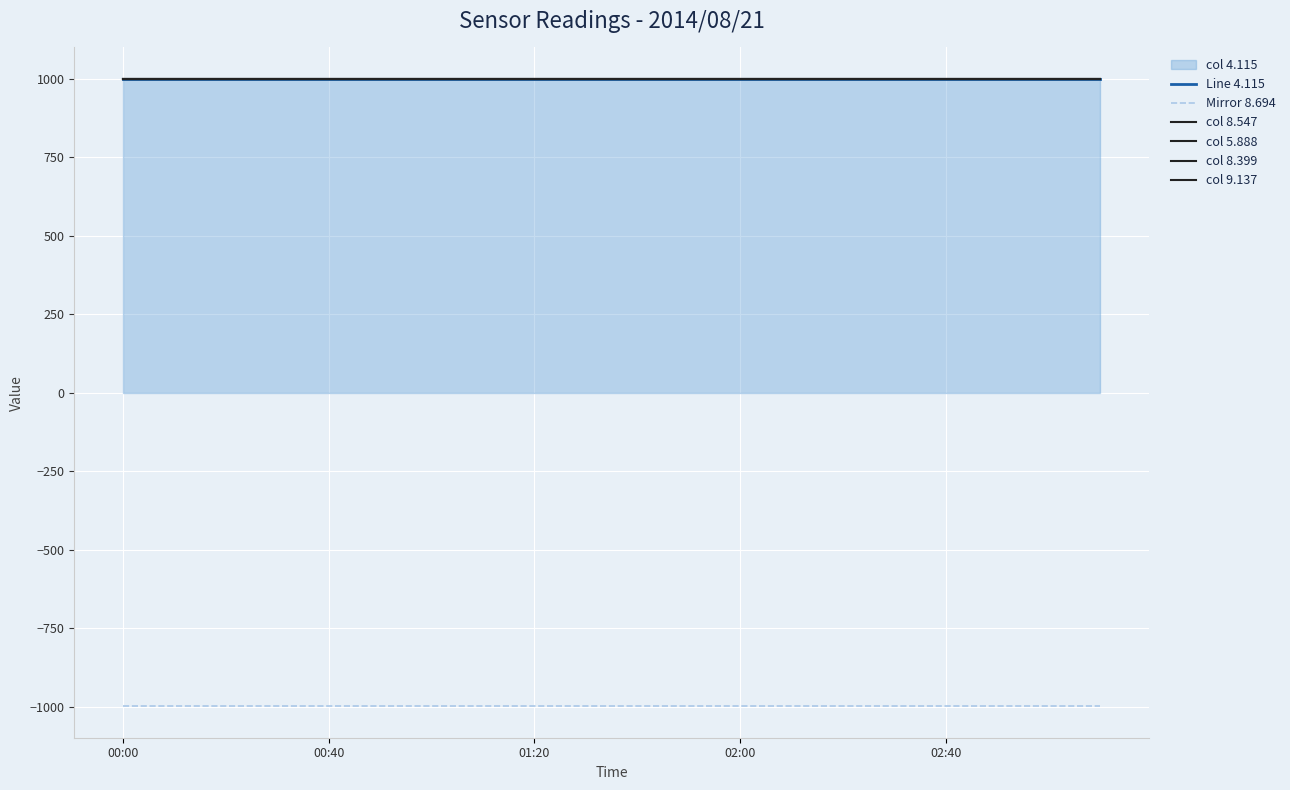

What value does the col 9.137 series have at 9?

999